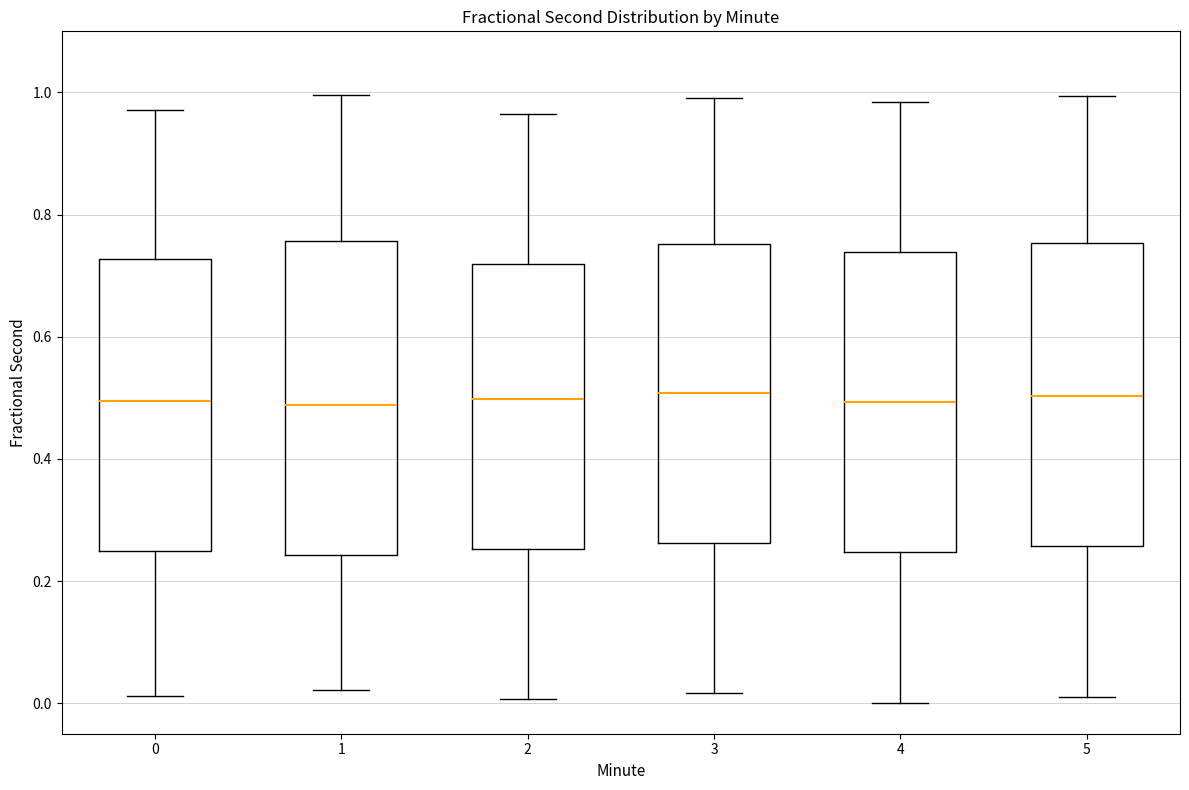

Where does the upper whisker of the box at x = 0 end on the y-axis? The values are not printed on the chart, so give them approximately, as read against the axis.

0.98